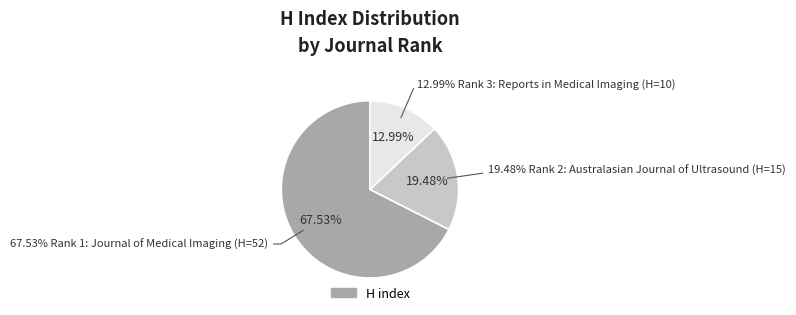

Which slice is the smallest?

Rank 3: Reports in Medical Imaging